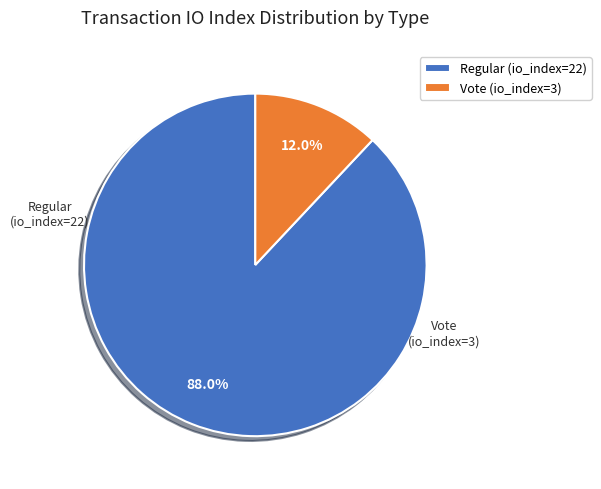

Is Vote (io_index=3) the majority of the pie?

No